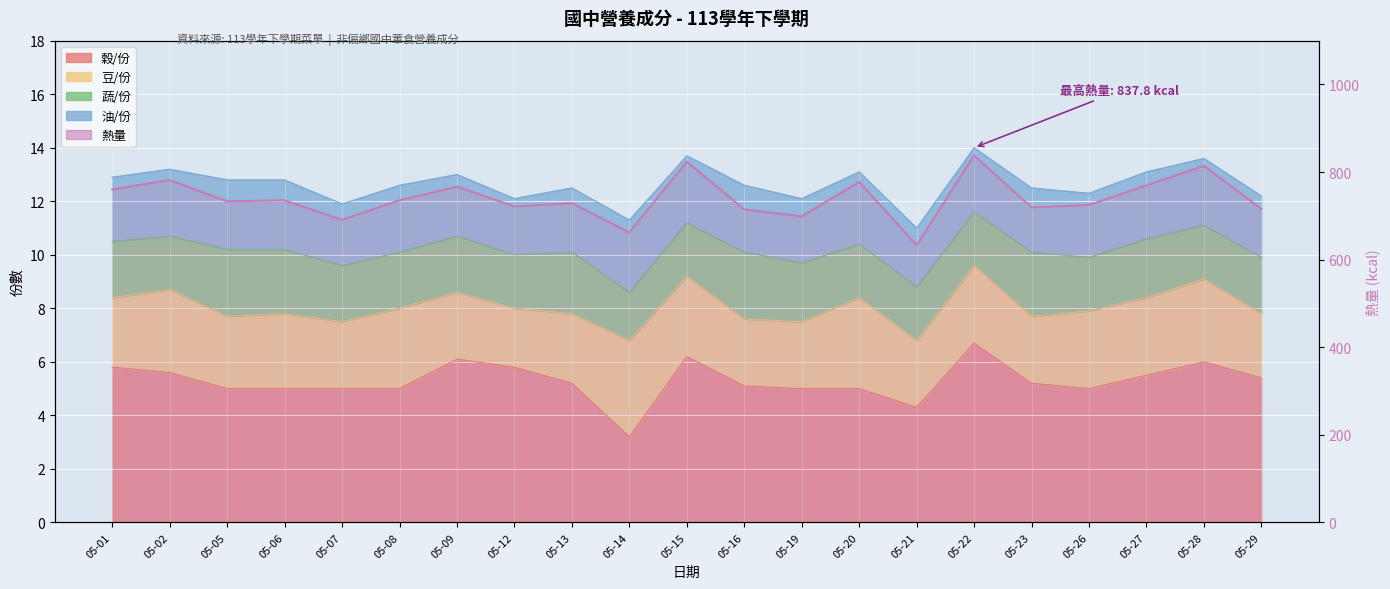

Which category has the highest value across all series?

05-22